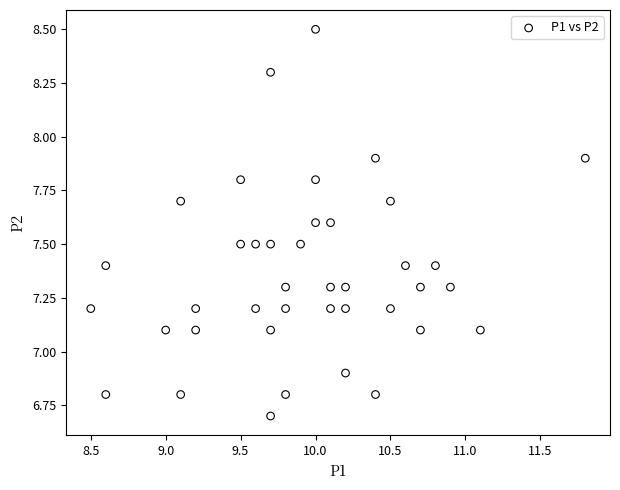

What is the range of Y values (max minus min)?

1.8